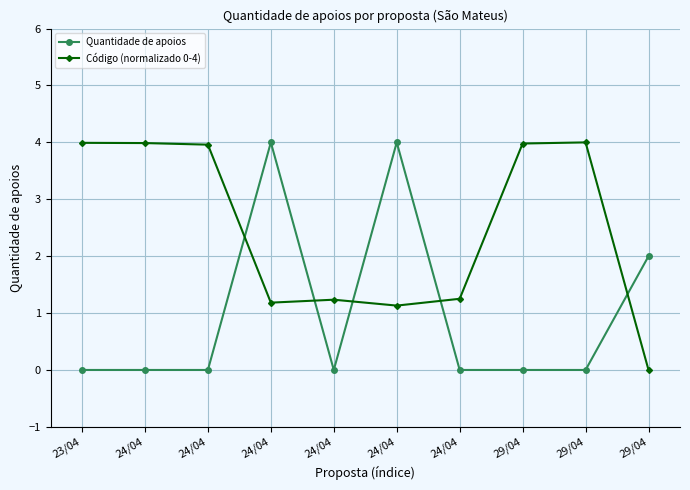

How many values in Código (normalizado 0-4) are above zero?

9